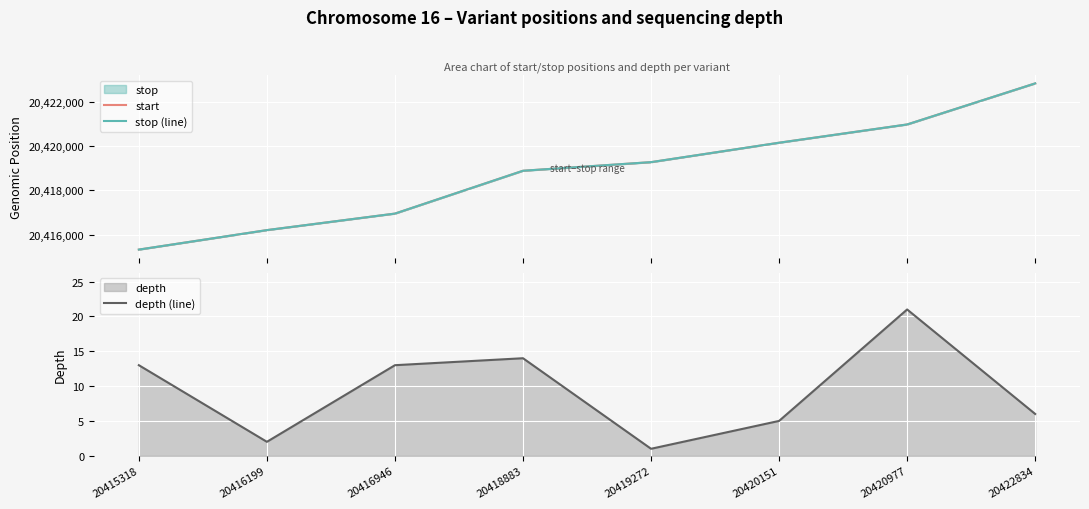

Which series has the largest total across all categories?

stop (line)